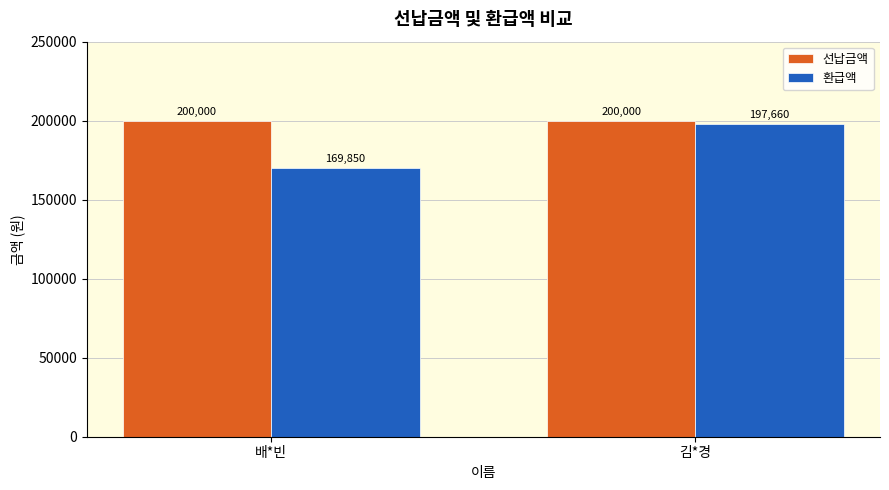

Rank the series by their maximum value, from lowest to highest.

환급액, 선납금액